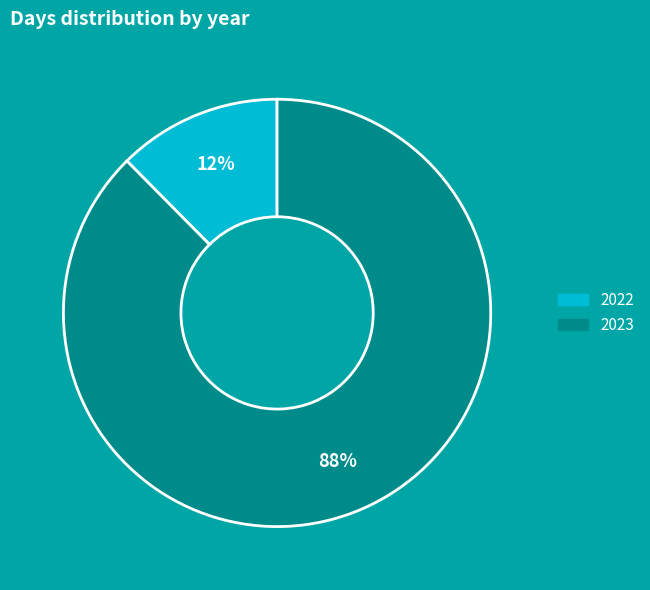

To the nearest percent, what portion does 2022 represent?

12%